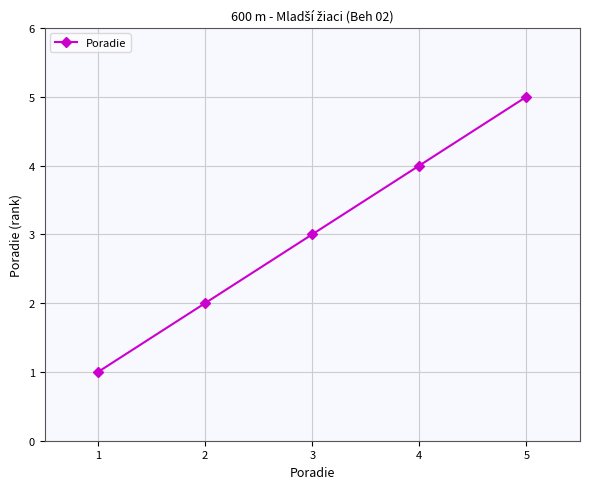

How many series are shown in this chart?

1